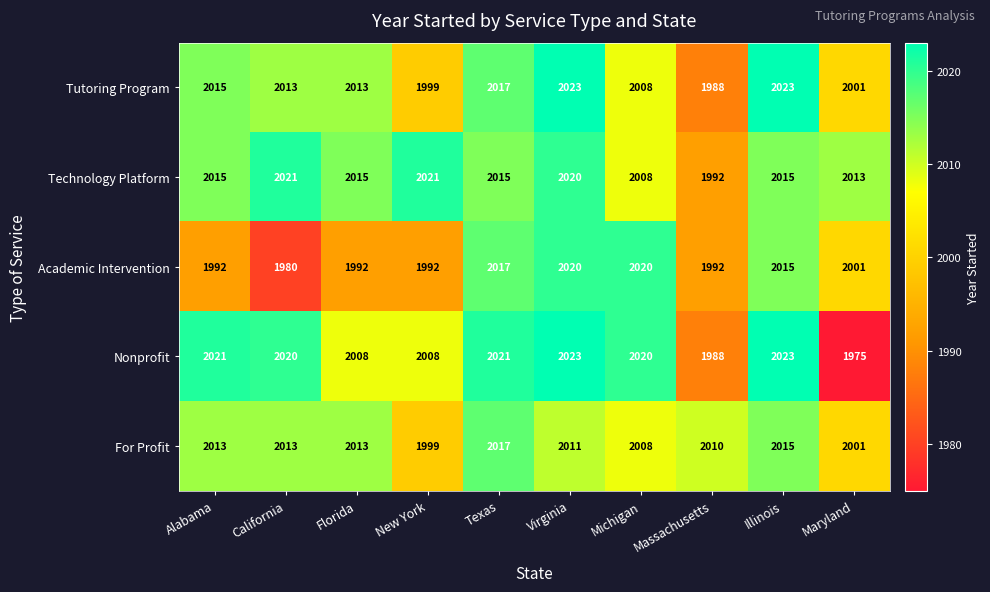

What is the average value of the Technology Platform series?

2014